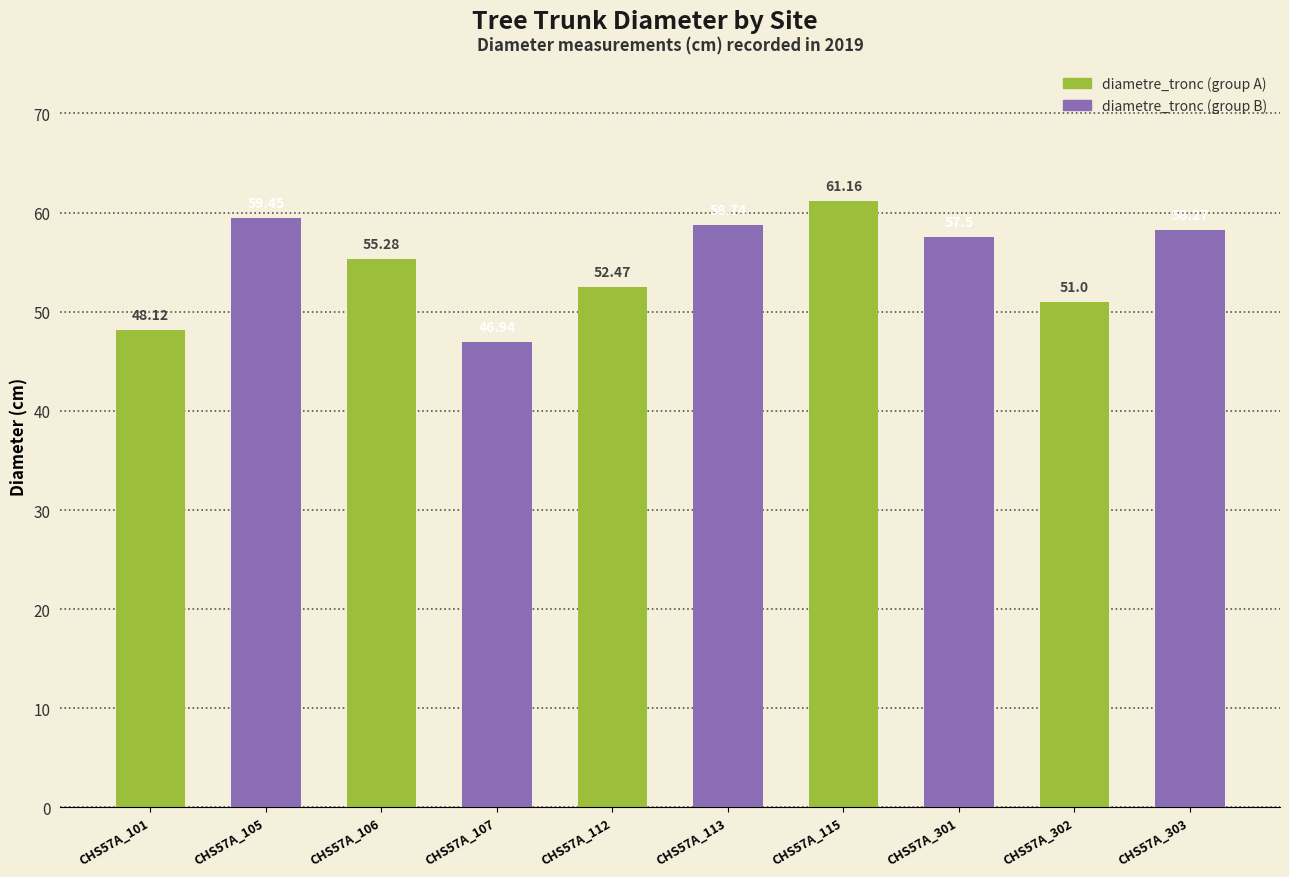

What is the maximum value shown in the chart?

61.2